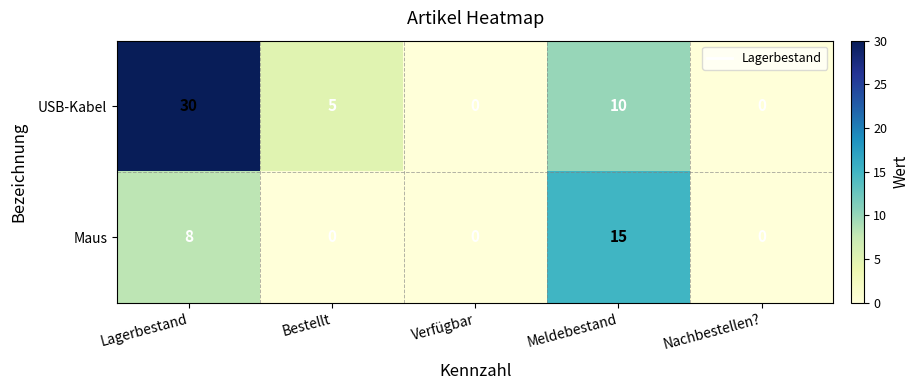

At which category does the chart reach its peak across all series?

Lagerbestand